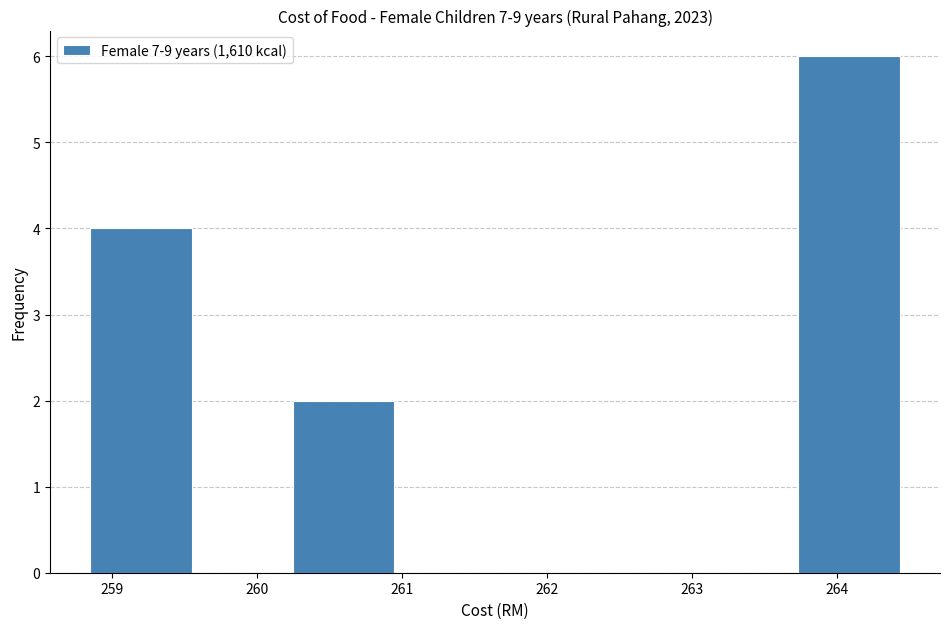

Reading left to right, list every bar in this chart as the range it spans on the x-axis followed by its height. Neither the bar edges nor the heights are printed on the chart, so give them approximately, as read against the axes.

258.8 to 259.5: 4
259.5 to 260.2: 0
260.2 to 260.9: 2
260.9 to 261.6: 0
261.6 to 262.3: 0
262.3 to 263.0: 0
263.0 to 263.7: 0
263.7 to 264.4: 6